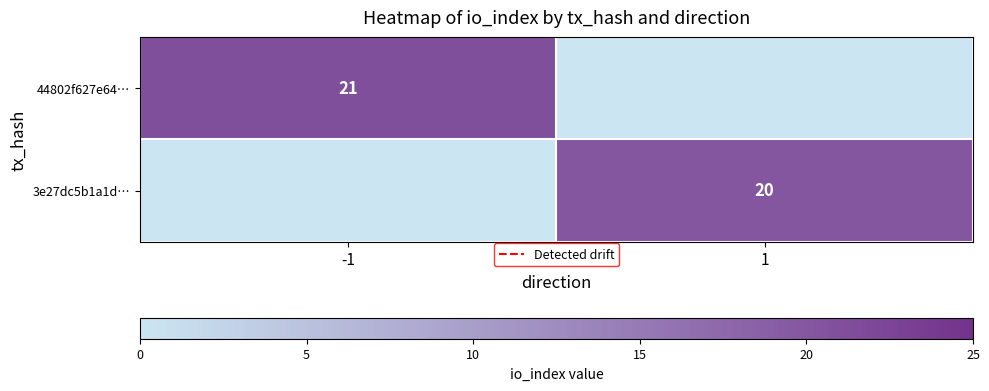

True or false: 44802f627e64… has a value of 21 at -1.

True